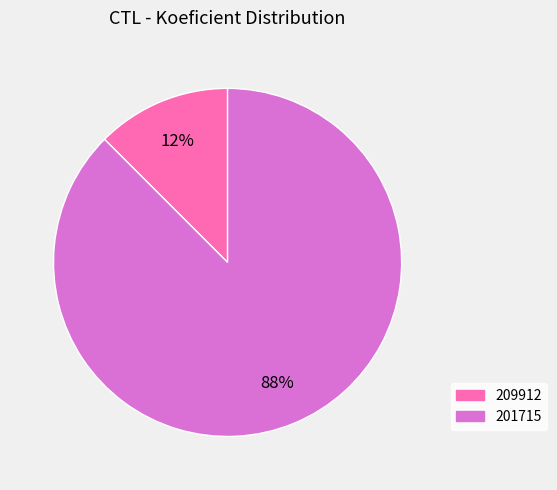

Which category has the biggest portion of the pie?

201715